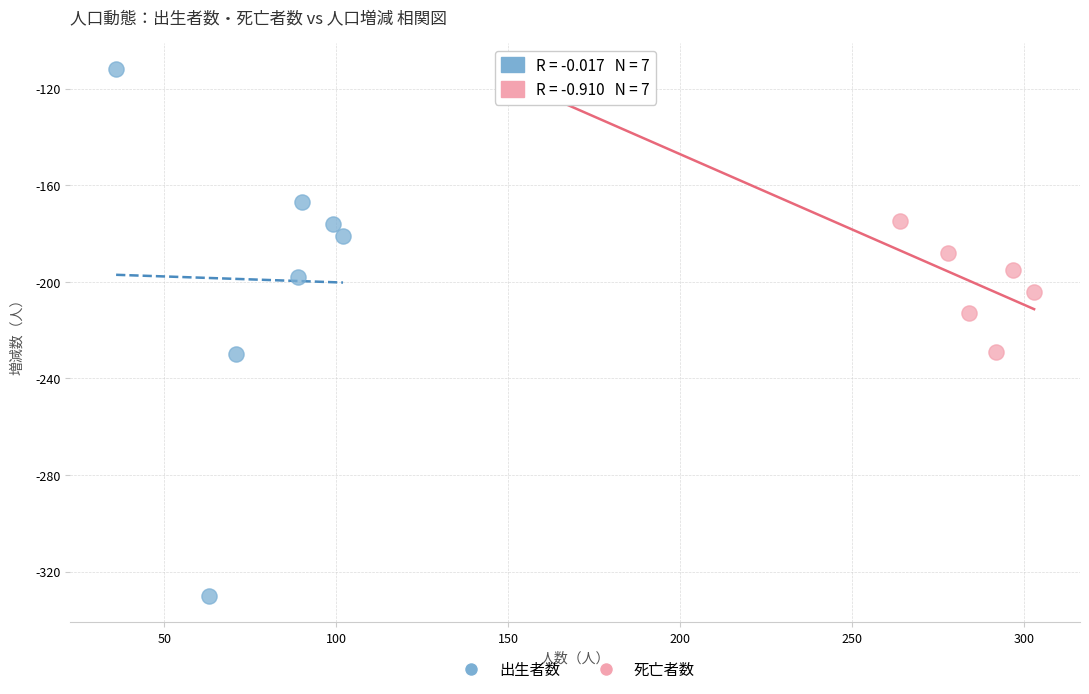

Which series contains the highest Y value?

出生者数